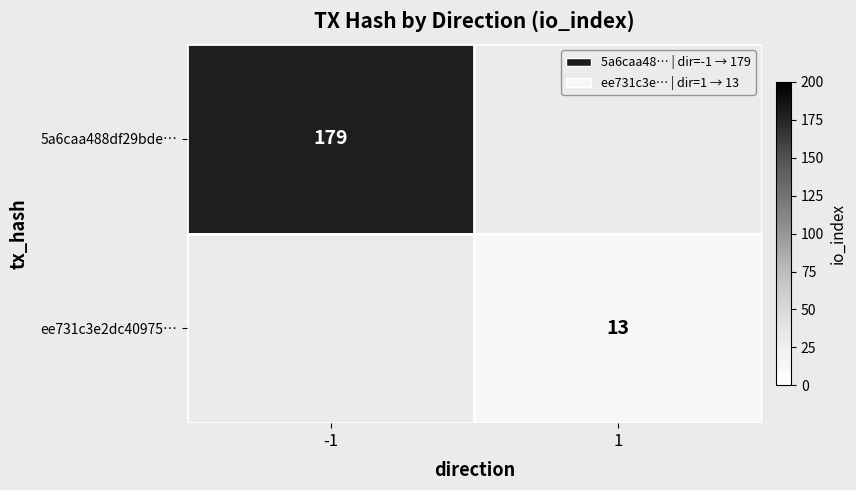

Is it true that ee731c3e2dc40975… equals 13 at 1?

True